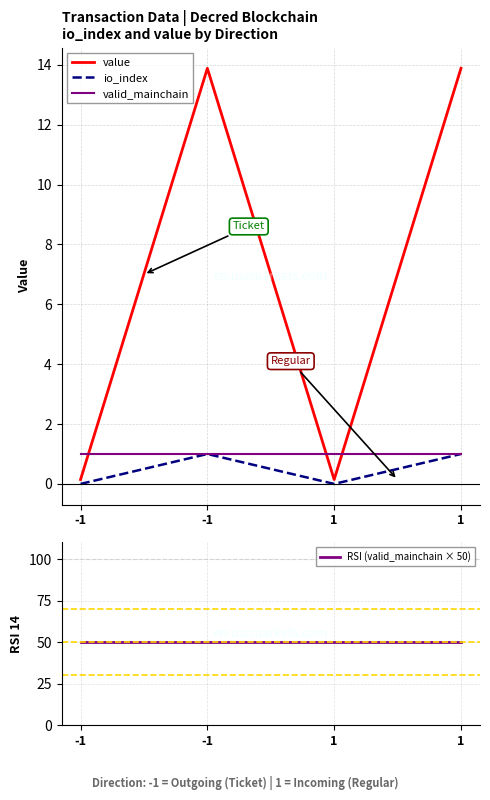

The value of RSI (valid_mainchain × 50) at 1 is 74.7. True or false?

False